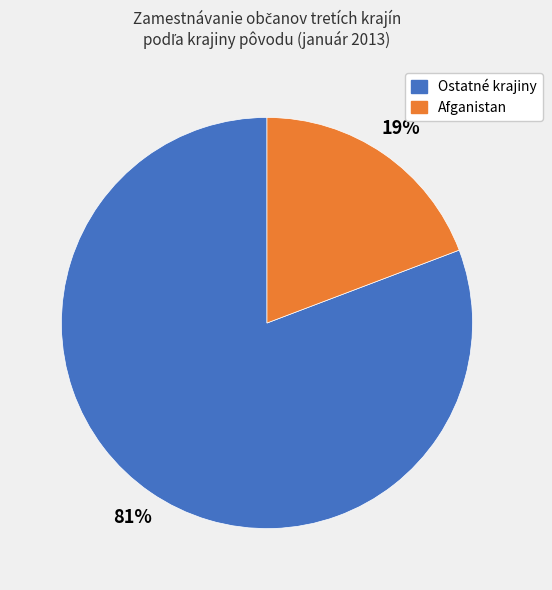

Is there a majority slice in this chart?

Yes